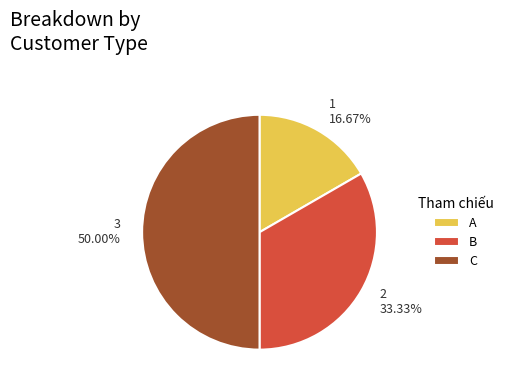

Which category has the biggest portion of the pie?

C